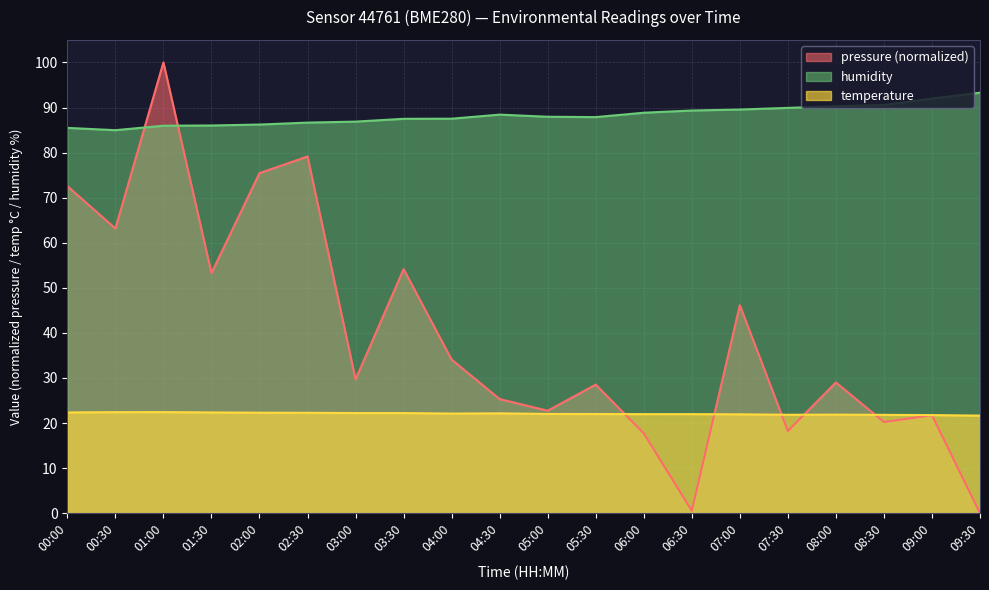

What is the label of the 13th point from the left?

06:00